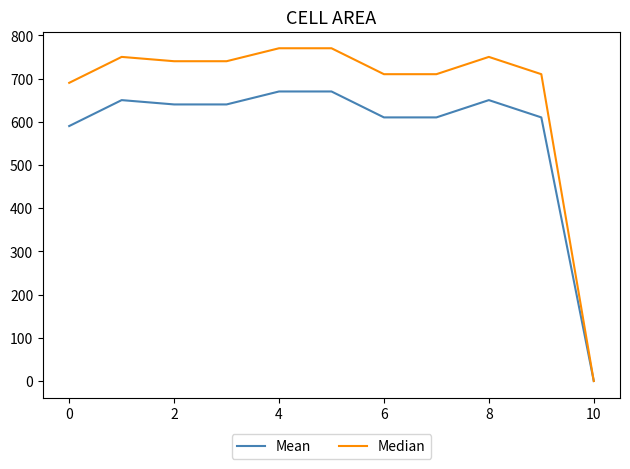

Which series has the largest total across all categories?

Median